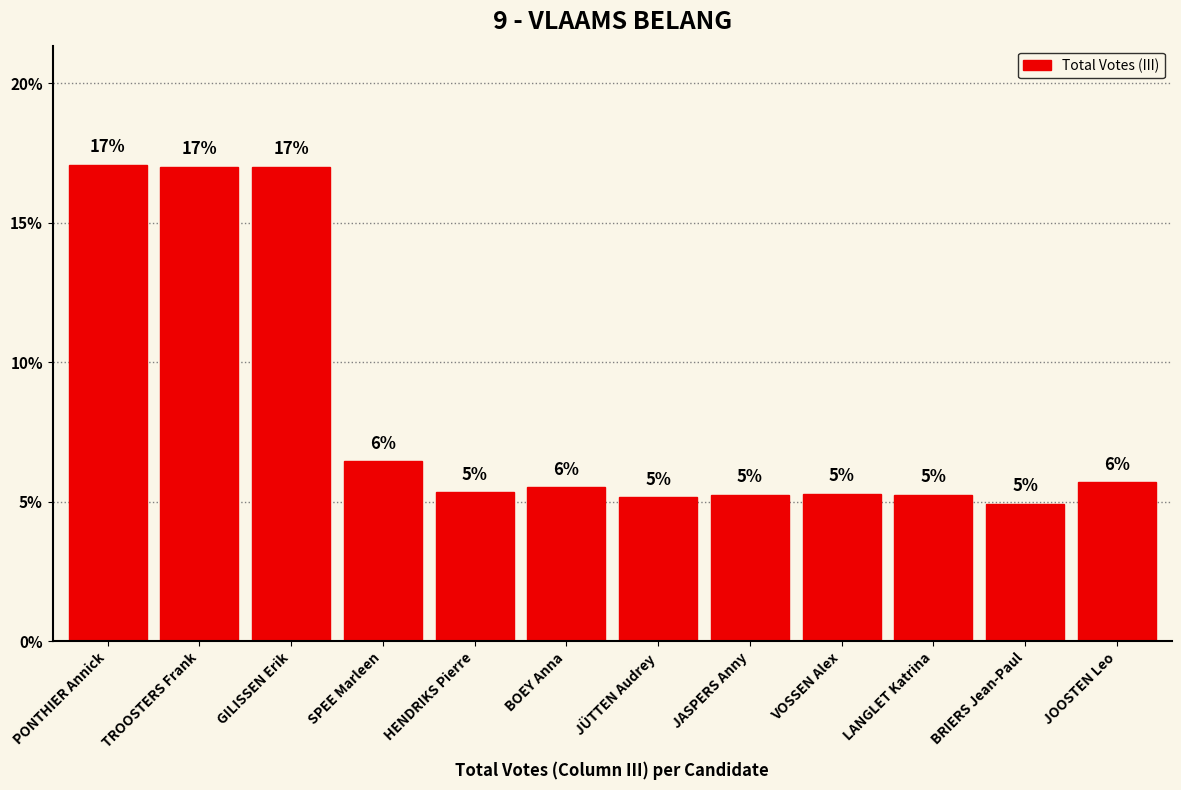

Does the chart contain any negative values?

No